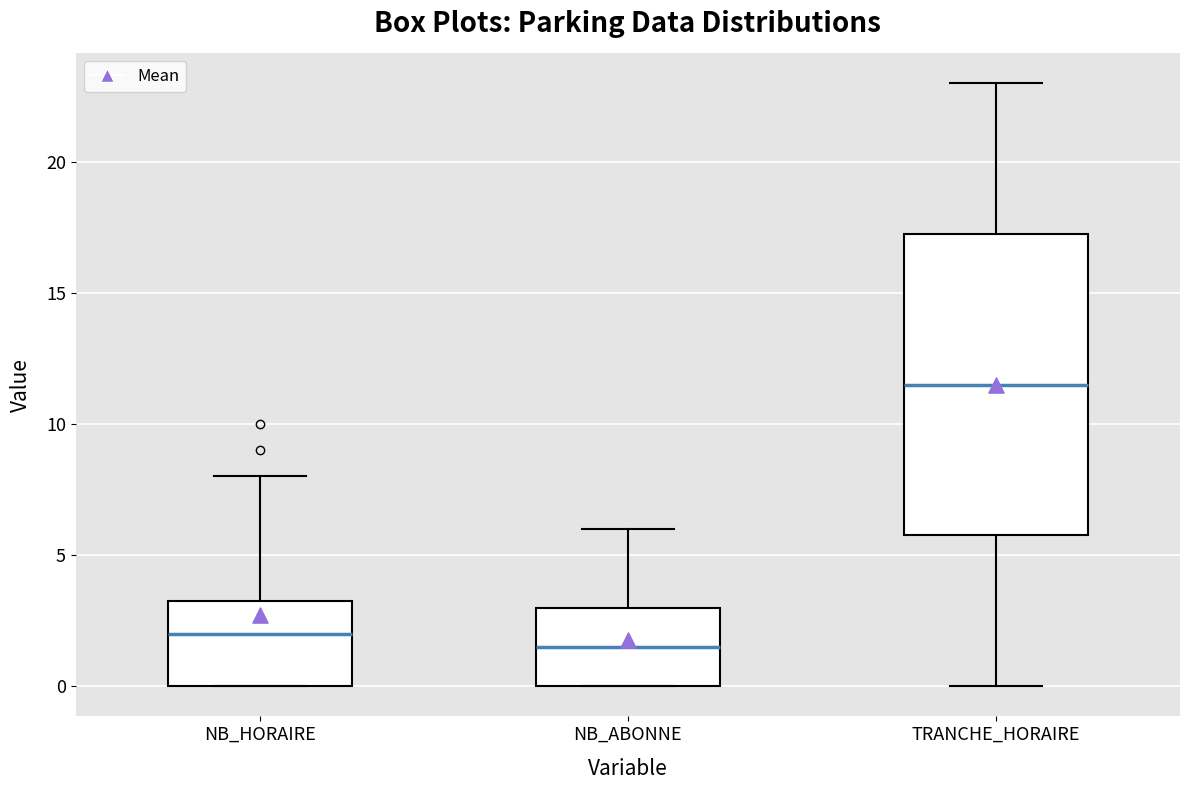

Reading left to right, transcribe this box plot: for each box, give where its median line is, the range the box spans, and where its two whiskers end, as read against the y-axis. The values are not printed on the chart, so give them approximately, as read against the axis.

NB_HORAIRE: median 2.0, box 0.0 to 3.5, whiskers 0.0 to 8.0
NB_ABONNE: median 1.5, box 0.0 to 3.0, whiskers 0.0 to 6.0
TRANCHE_HORAIRE: median 11.5, box 6.0 to 17.5, whiskers 0.0 to 23.0